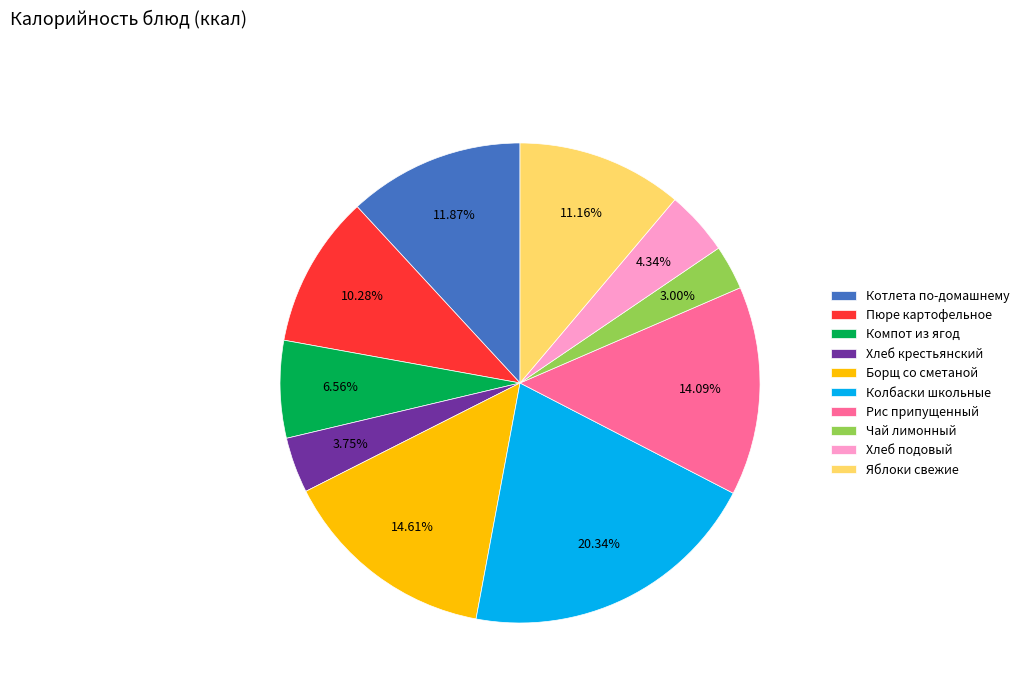

How many segments does this pie chart have?

10